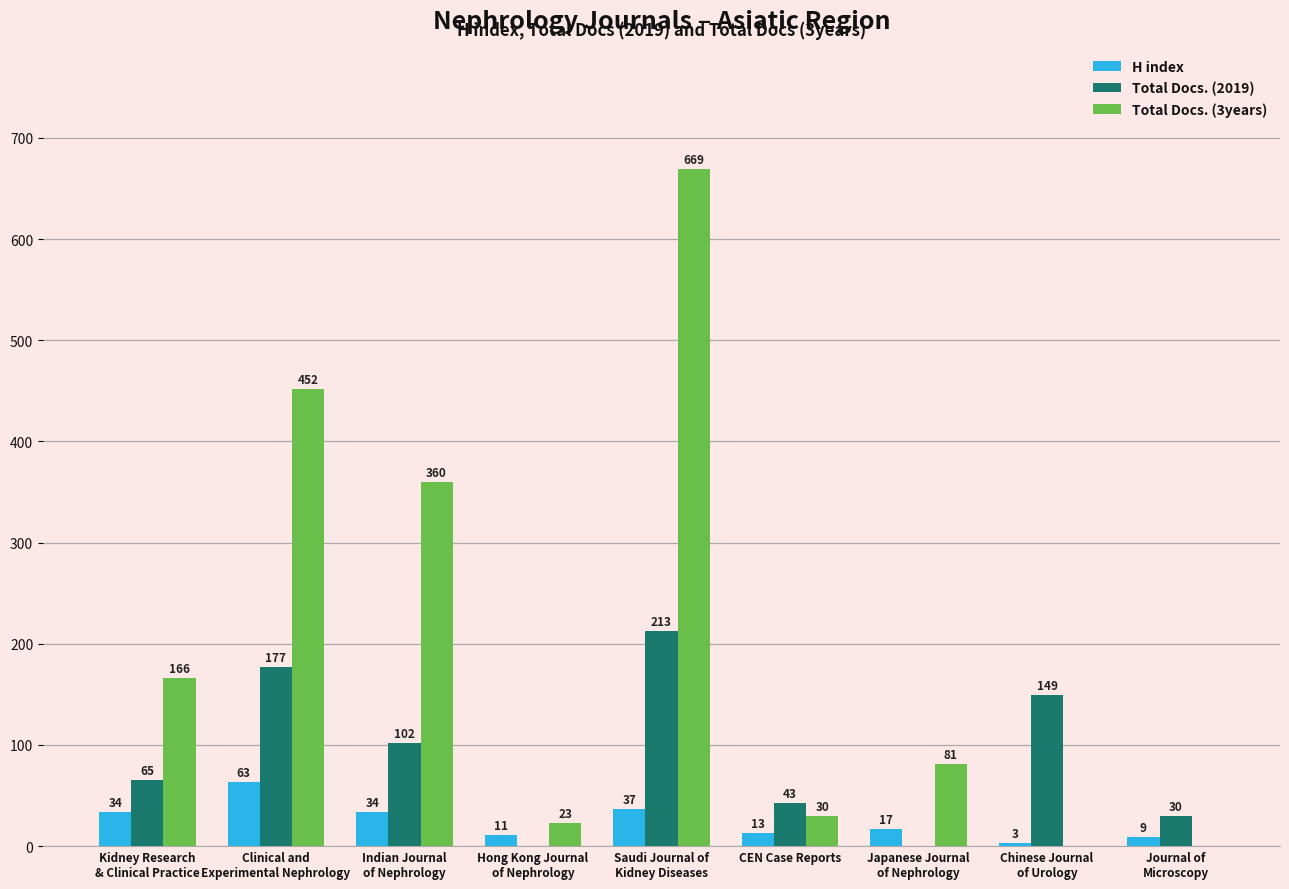

Which series has the largest total across all categories?

Total Docs. (3years)